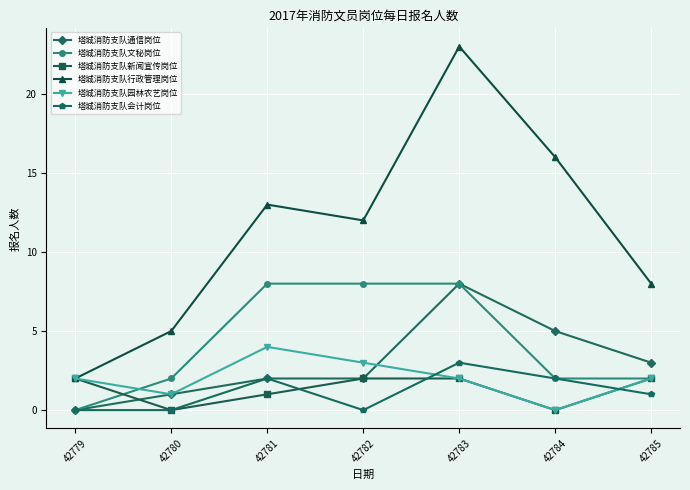

What is the difference between the highest and lowest values at 42783?

21